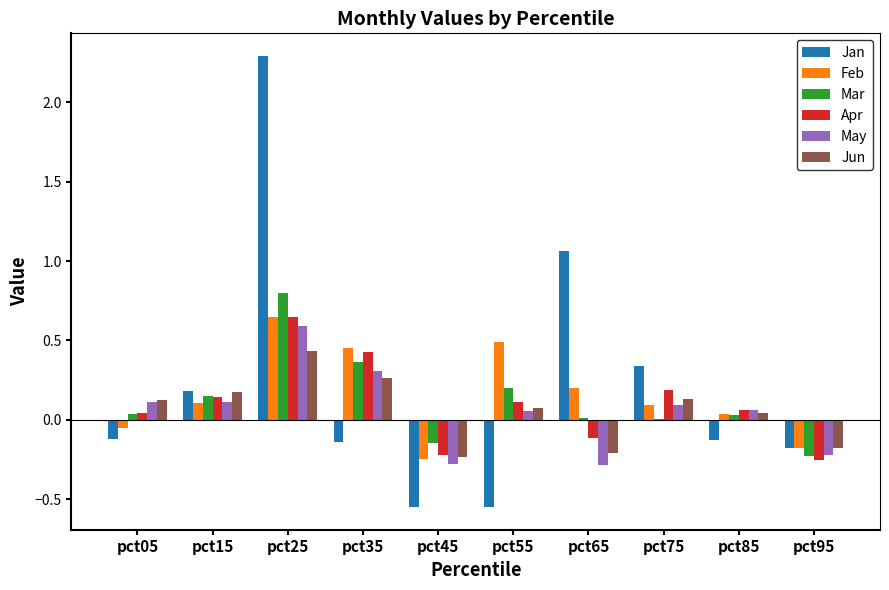

What is the sum of all Jan values?

2.2